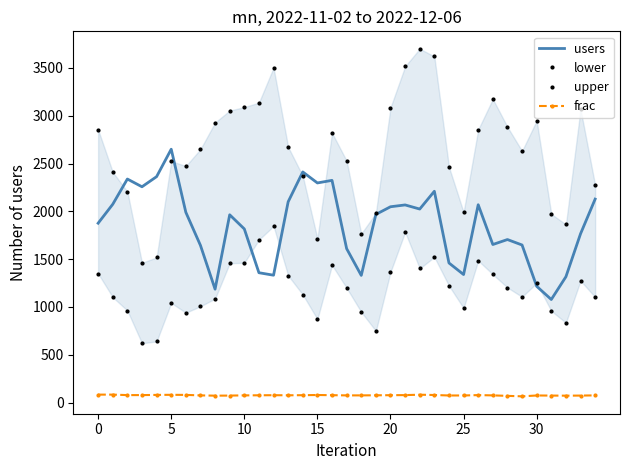

What is the total value across all series at 7?

5376